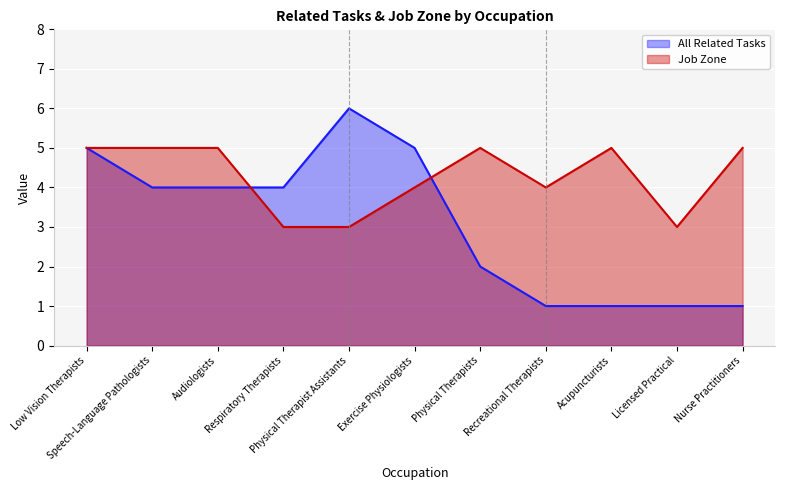

What is the label of the 2nd point from the right?

Licensed Practical